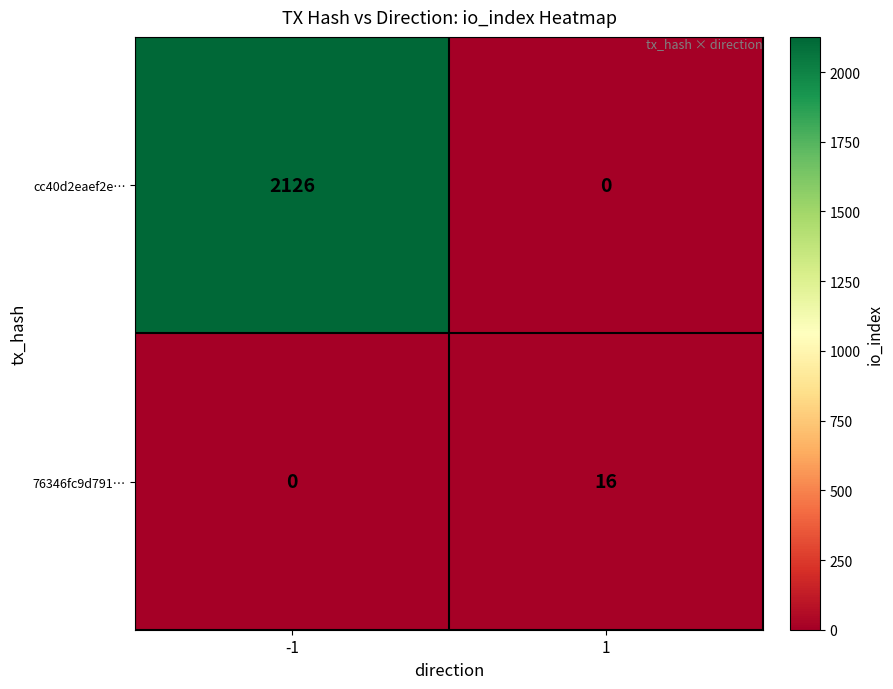

At 1, list the series in order from smallest to largest.

cc40d2eaef2e…, 76346fc9d791…